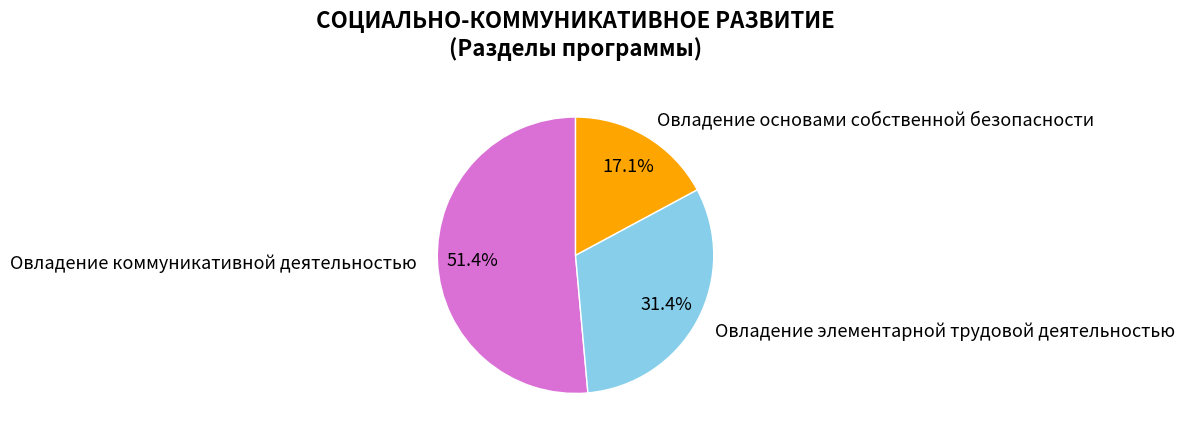

To the nearest percent, what percentage of the pie is Овладение коммуникативной деятельностью?

51%